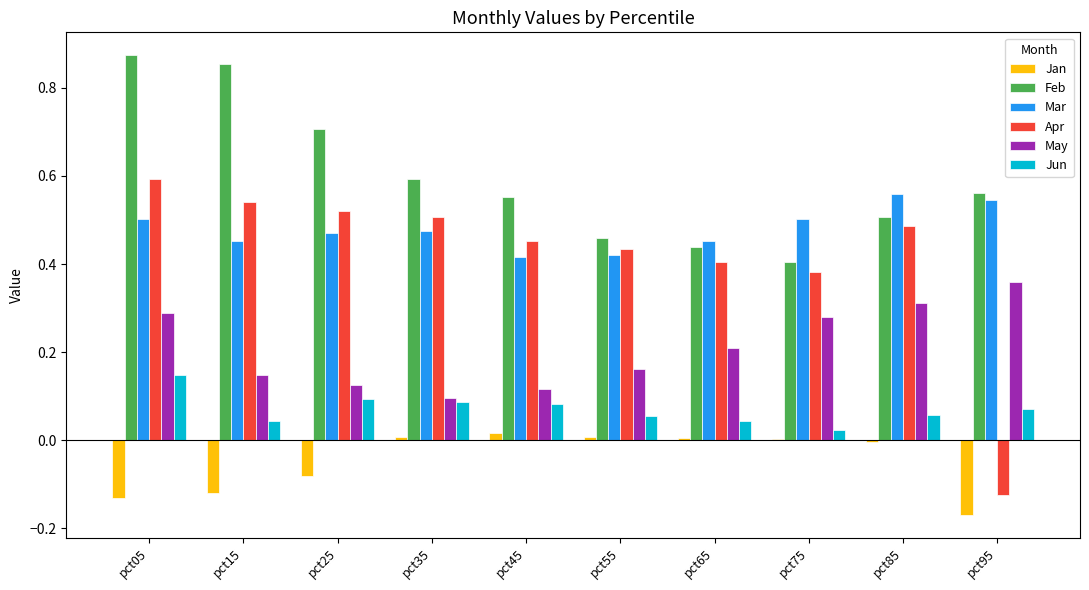

What is the sum of all Mar values?

4.8